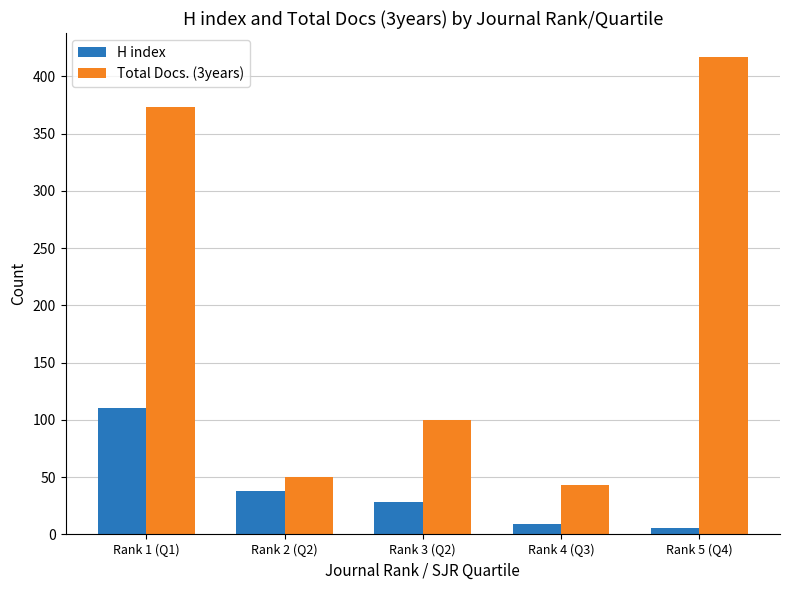

At which label does H index first exceed 28?

Rank 1 (Q1)